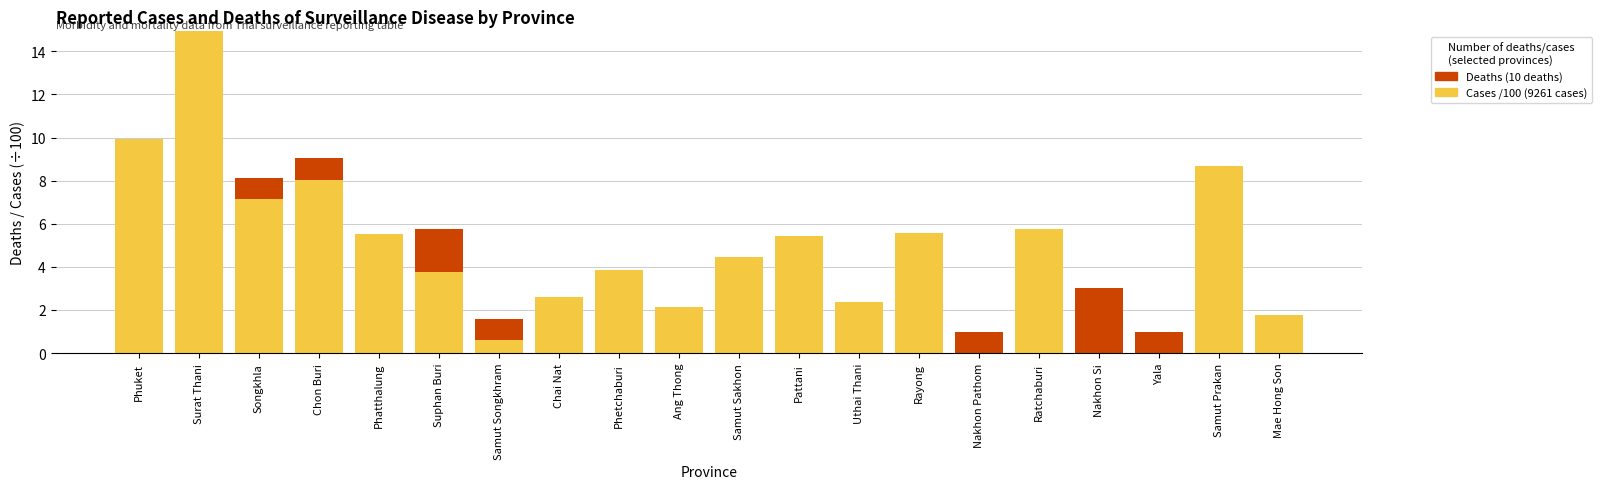

At which category is the sum across all series the highest?

Surat Thani